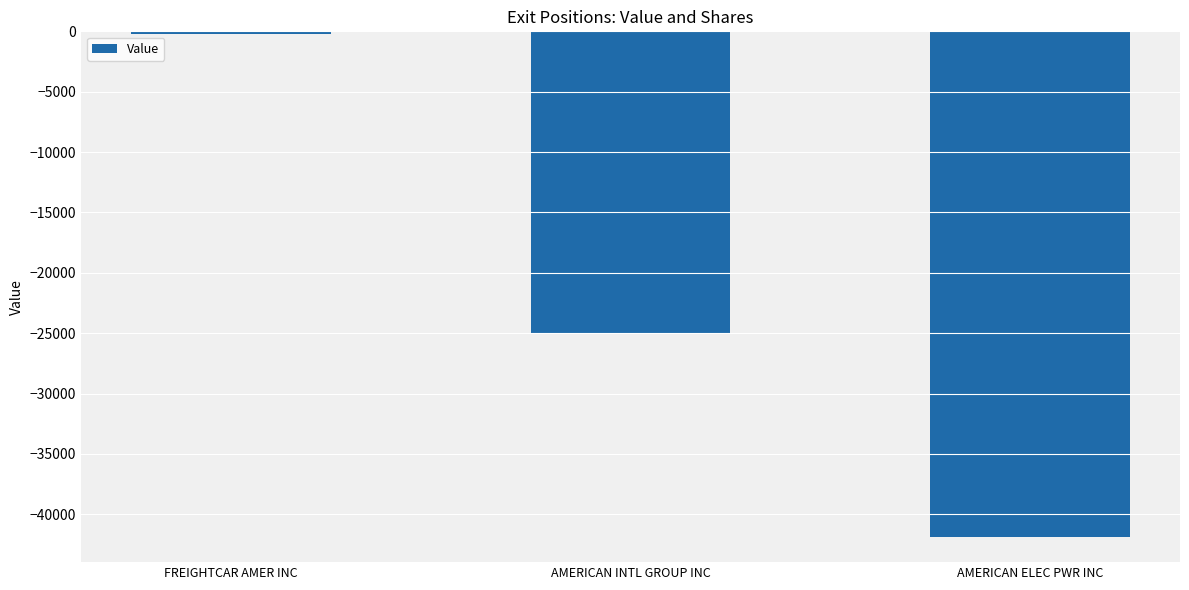

True or false: the data shows -38206 at AMERICAN INTL GROUP INC.

False